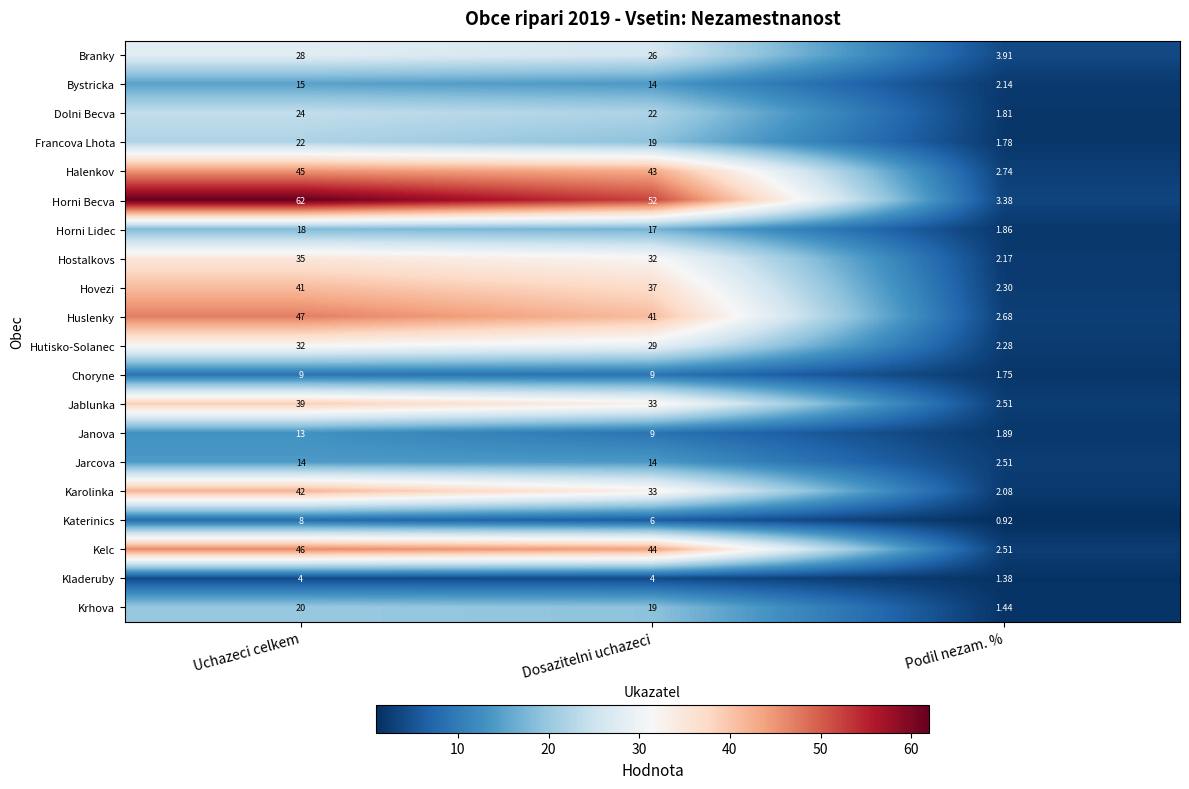

Which label corresponds to the largest value in the chart?

Uchazeci celkem